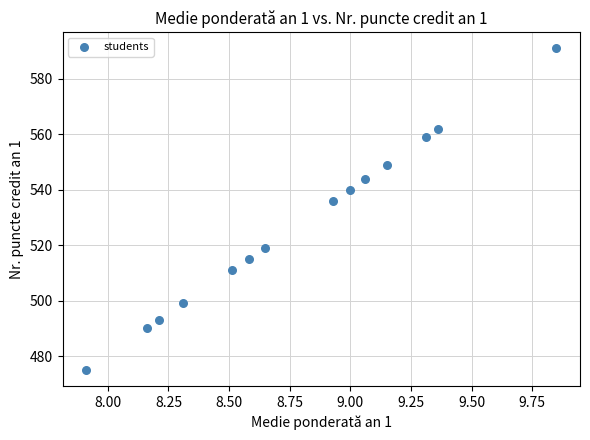

What Y value in the scatter plot is closest to 533?

536